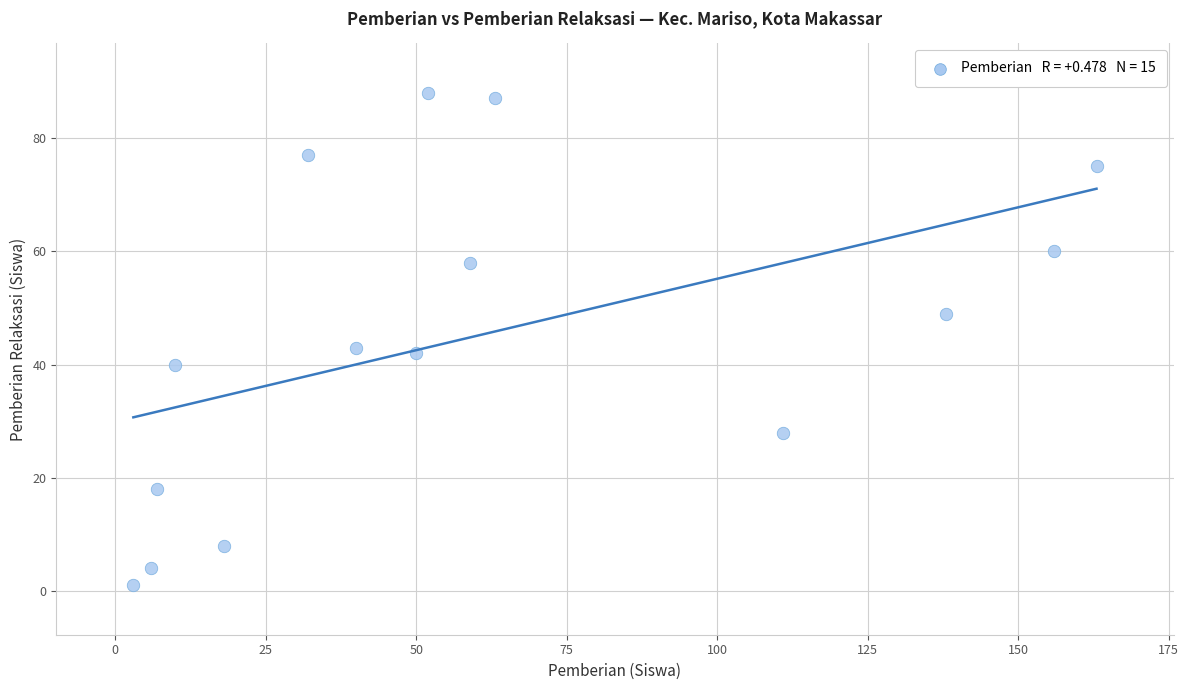

What is the range of Y values (max minus min)?

87